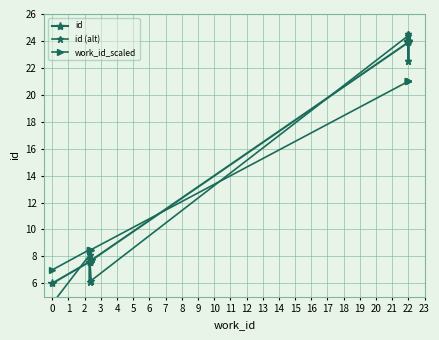

What position from the right is 7?

2